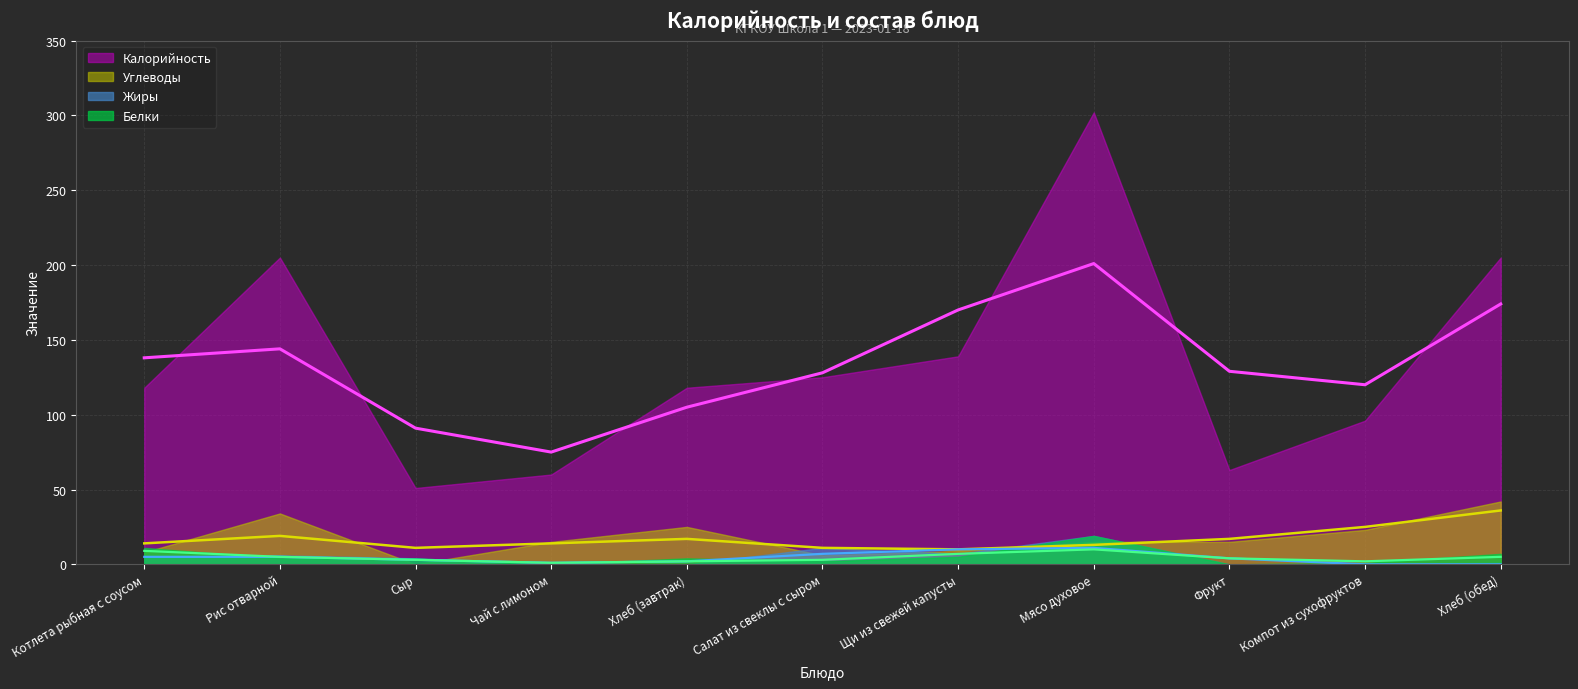

What are all the series names shown in the legend?

Калорийность, Белки, Жиры, Углеводы